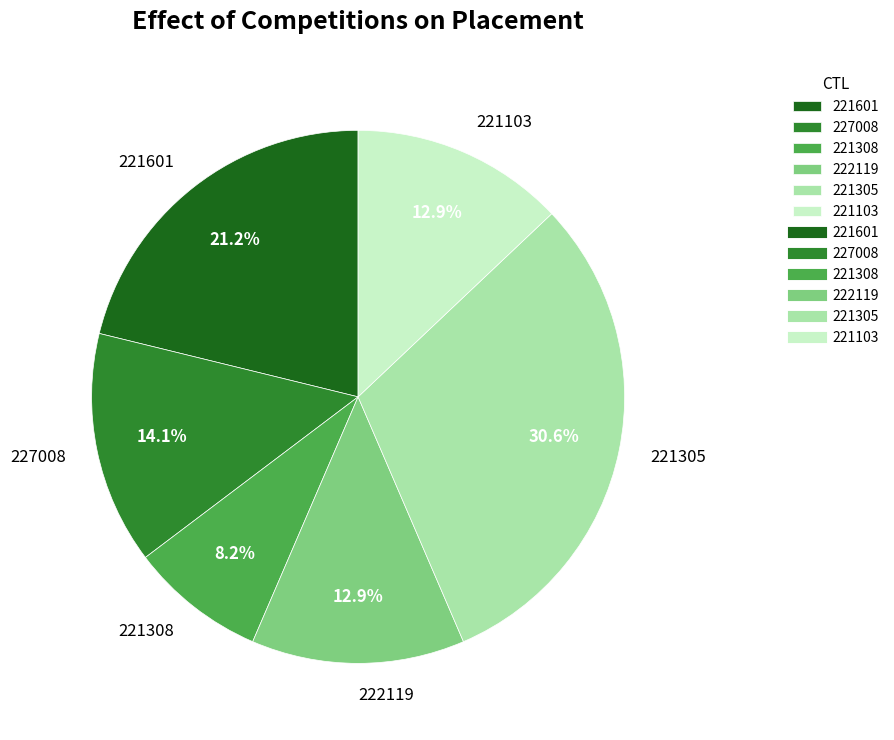

To the nearest percent, what portion does 221305 represent?

31%